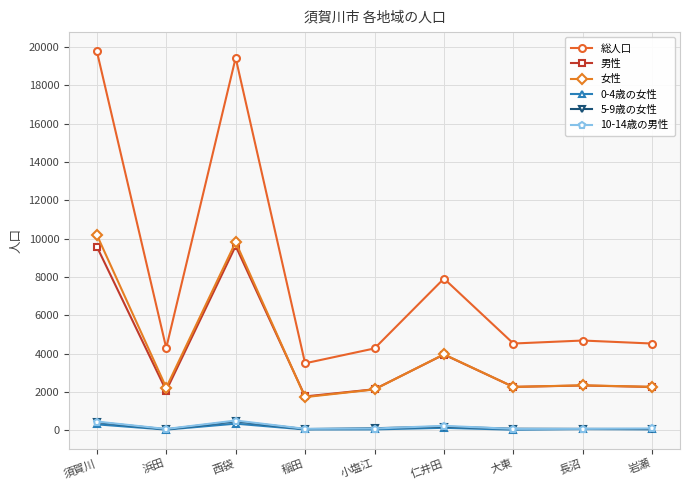

Which series has the widest spread of values?

総人口